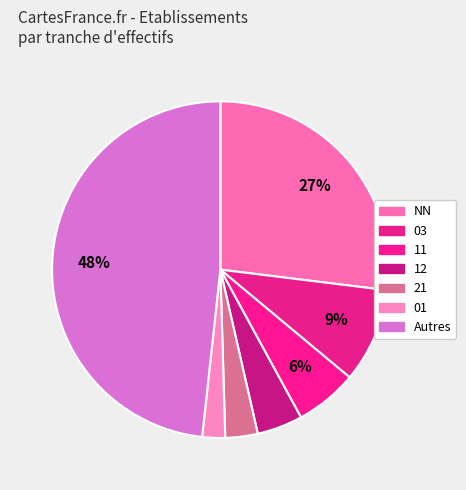

Is there any slice that represents more than half of the pie?

No